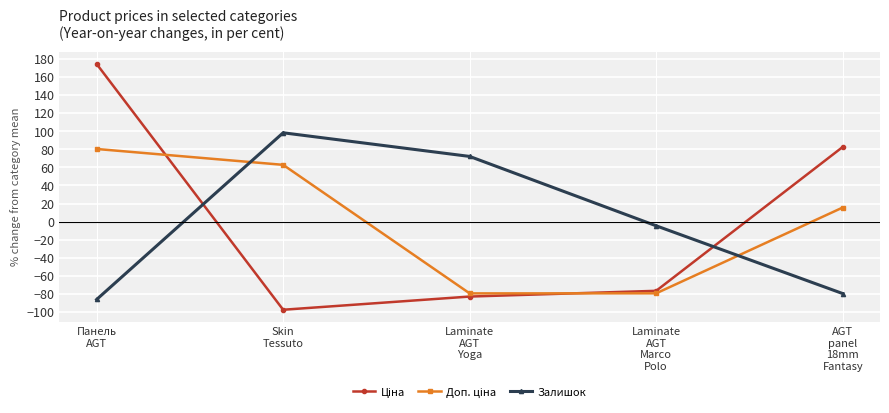

In Залишок, how many points are higher than both neighbors (excluding endpoints)?

1